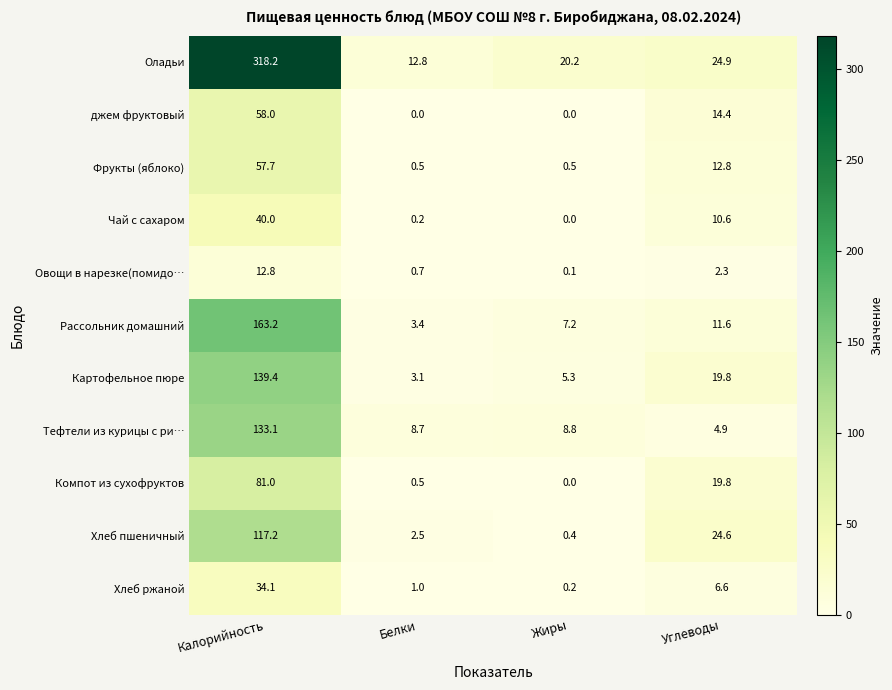

What is the sum of the Чай с сахаром values at Белки and Углеводы?

10.8